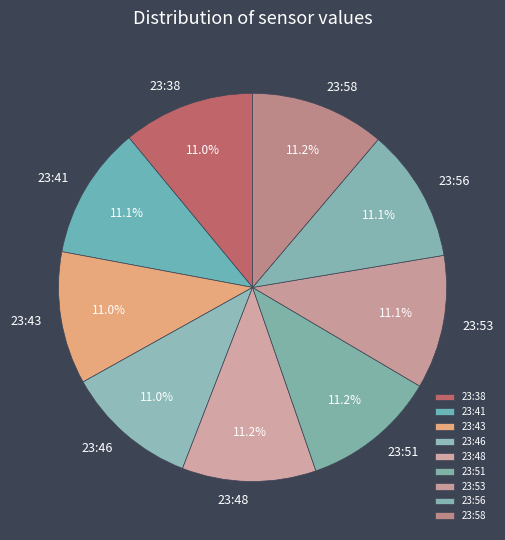

Combined, do 23:41 and 23:58 account for over 50%?

No